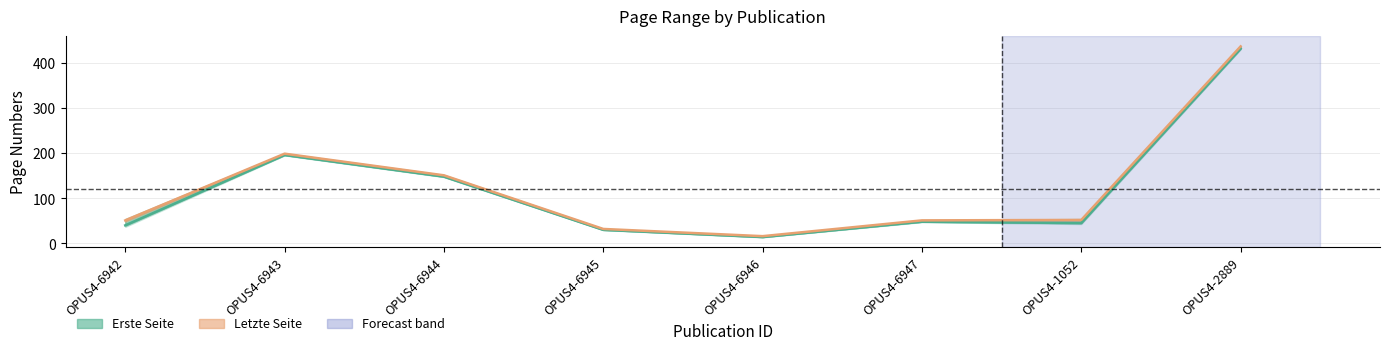

How many lines are shown in the chart?

2